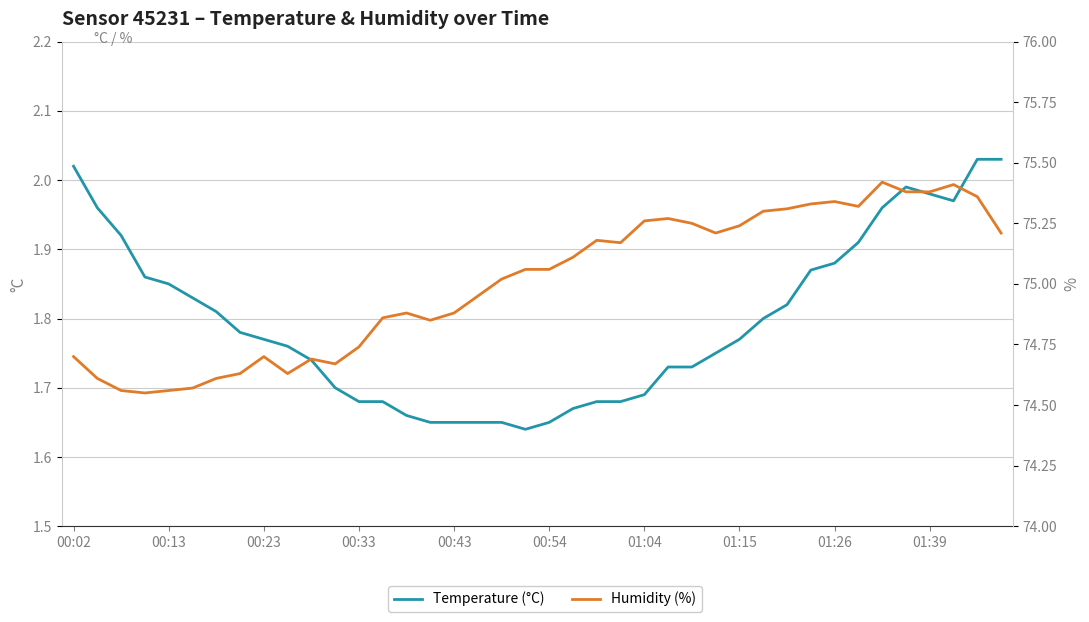

What is the approximate value of Temperature (°C) at 01:26?

1.9